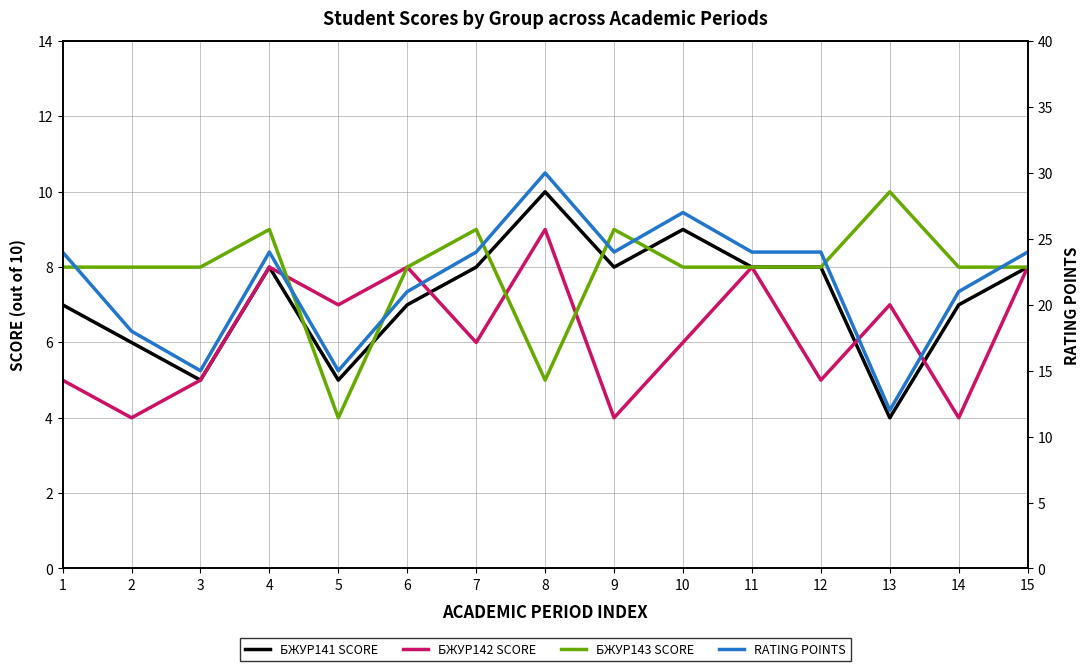

Is it true that RATING POINTS equals 18 at 2?

True